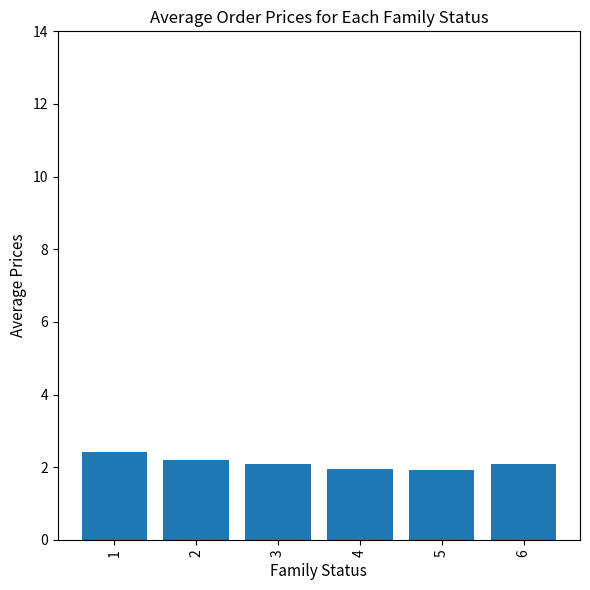

What is the sum of the values at 2 and 5?

4.1